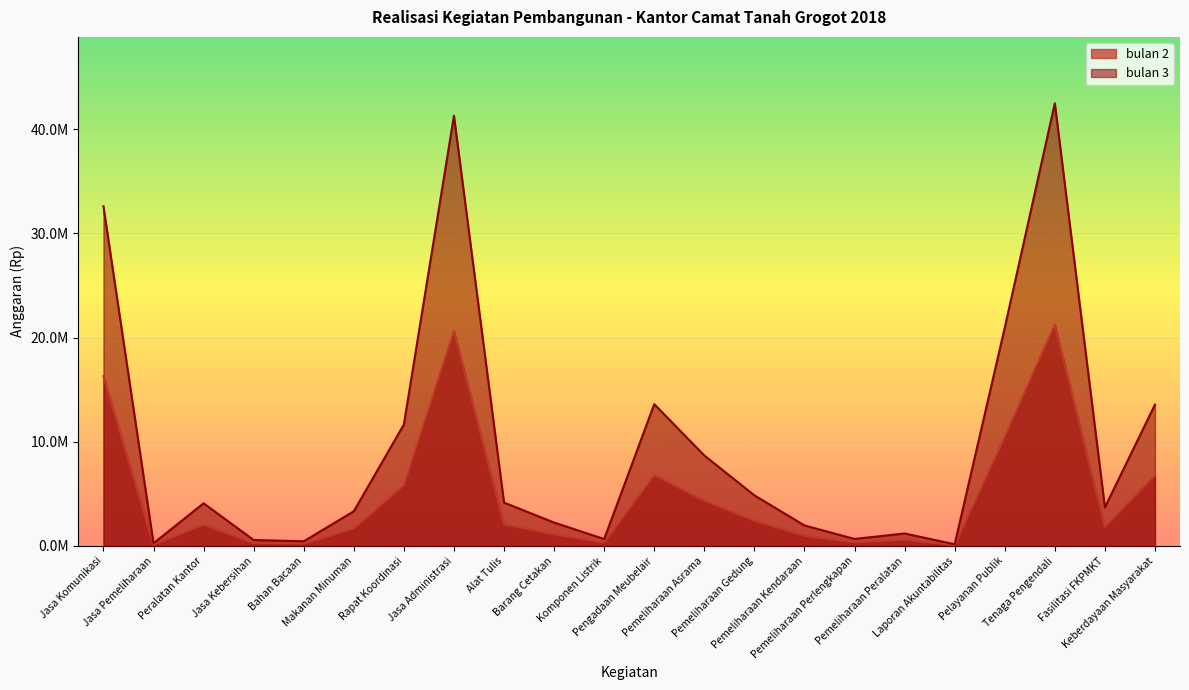

At which label does bulan 3 reach its minimum?

Laporan Akuntabilitas